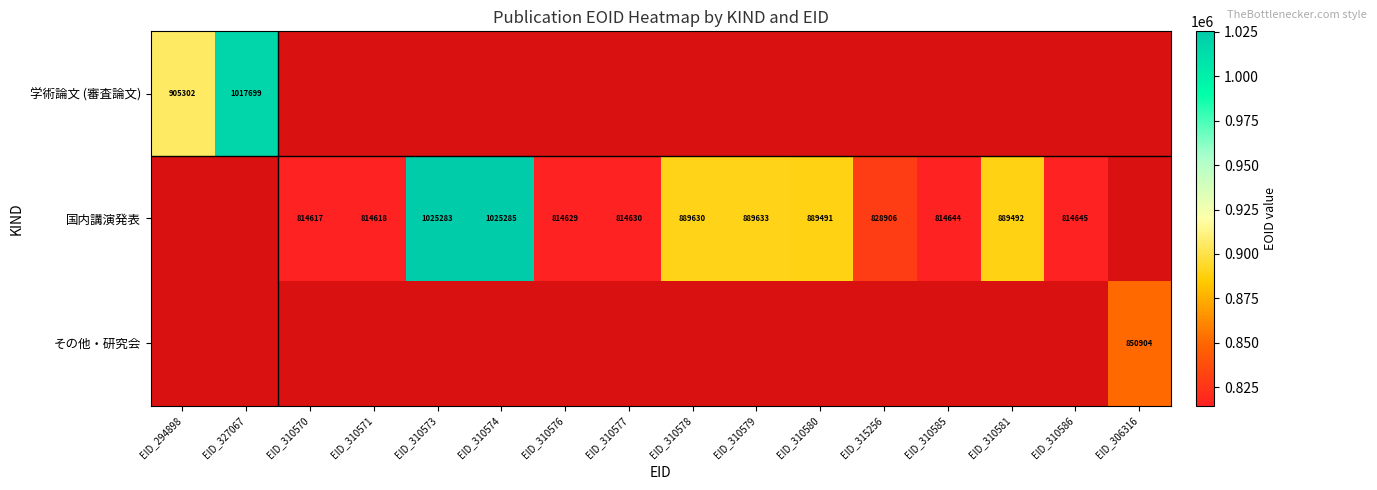

Which category has the lowest value across all series?

EID_310570